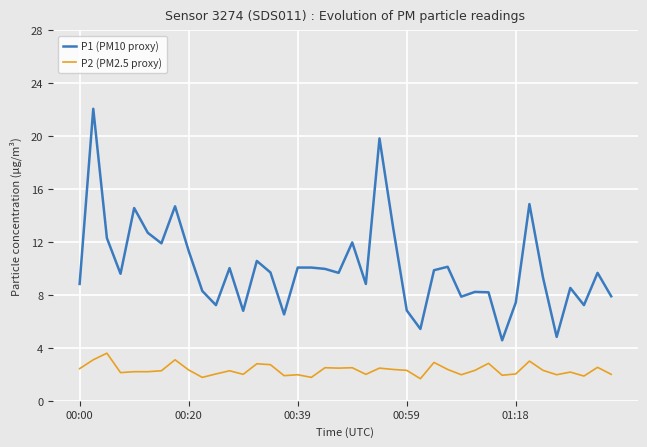

Which series has the largest total across all categories?

P1 (PM10 proxy)